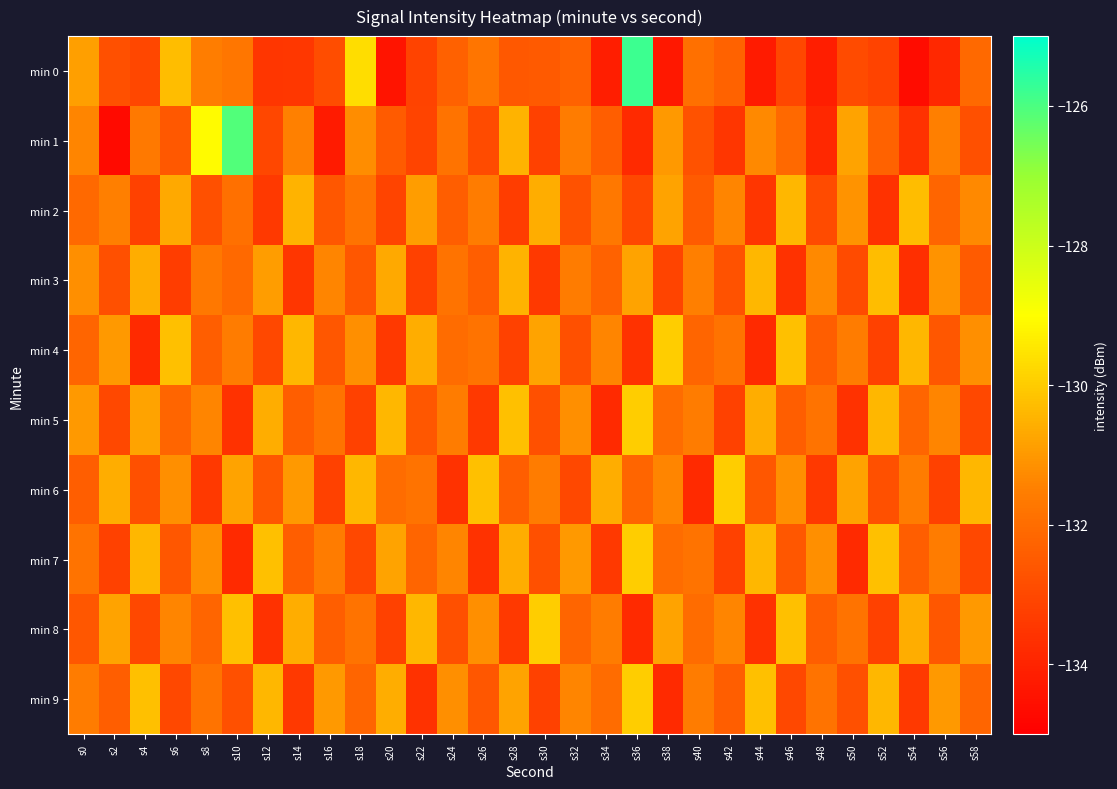

Rank the series at s28 from highest to lowest value.

min 5, min 1, min 3, min 7, min 9, min 6, min 0, min 4, min 2, min 8